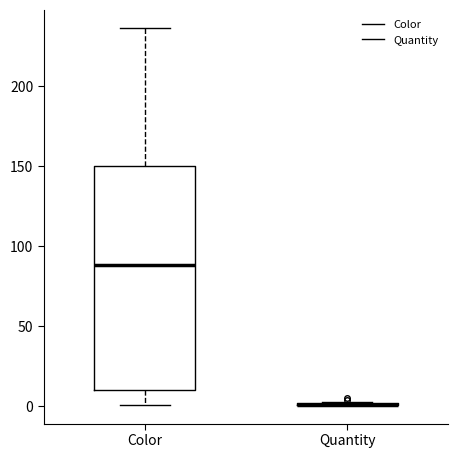

Reading left to right, read every box against the y-axis: the position of its median line, the range the box covers, and the ends of its whiskers. The values are not printed on the chart, so give them approximately, as read against the axis.

Color: median 90, box 10 to 150, whiskers 0 to 235
Quantity: box collapsed to a line at 0, whiskers 0 to 5